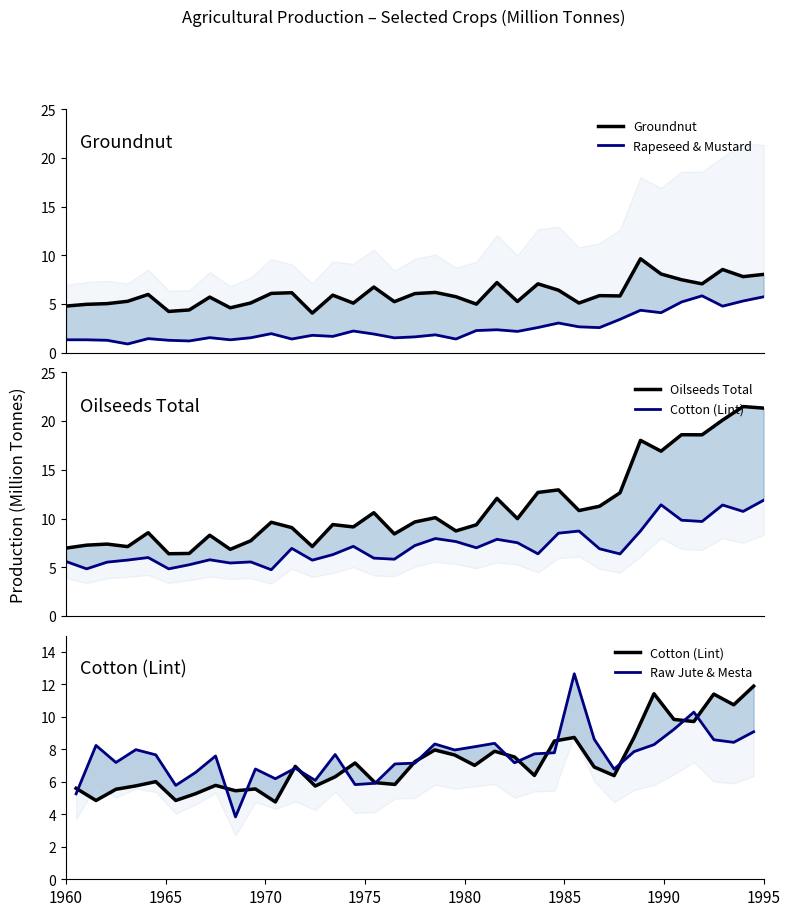

At how many categories does at least one series exceed 20?

3